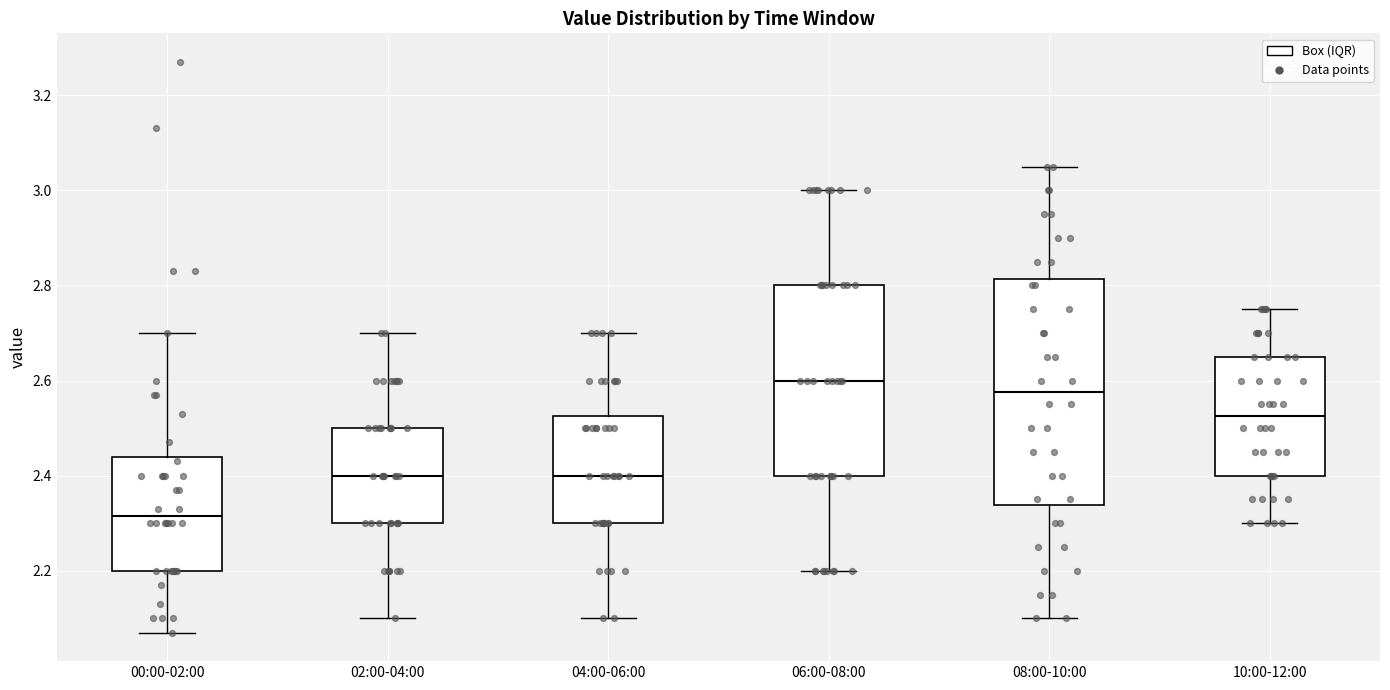

Comparing the boxes themselves (not the whiskers), which one is the tallest?

08:00-10:00